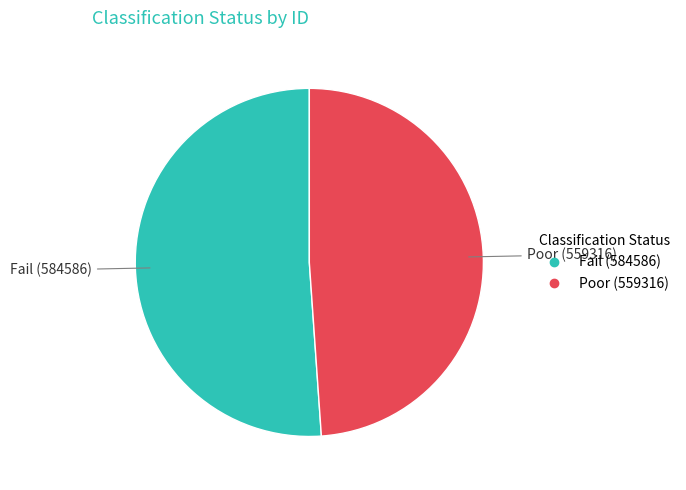

Which has a higher value, Poor or Fail?

Fail